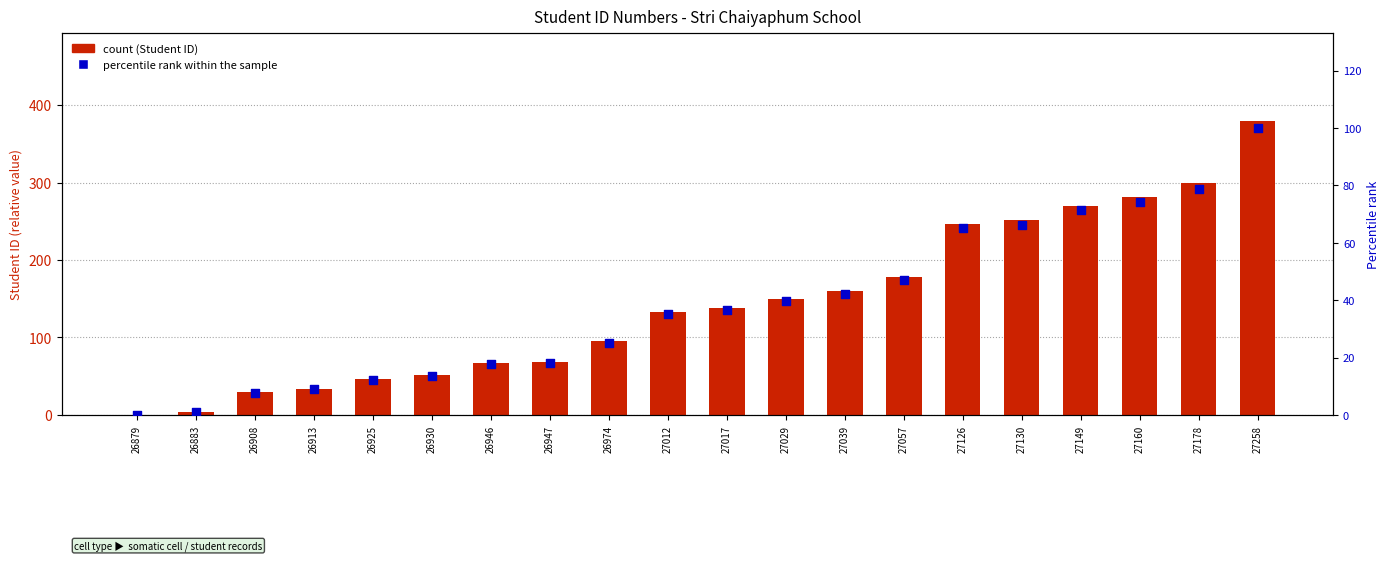

Which series has the widest spread of Y values?

Student ID (relative)